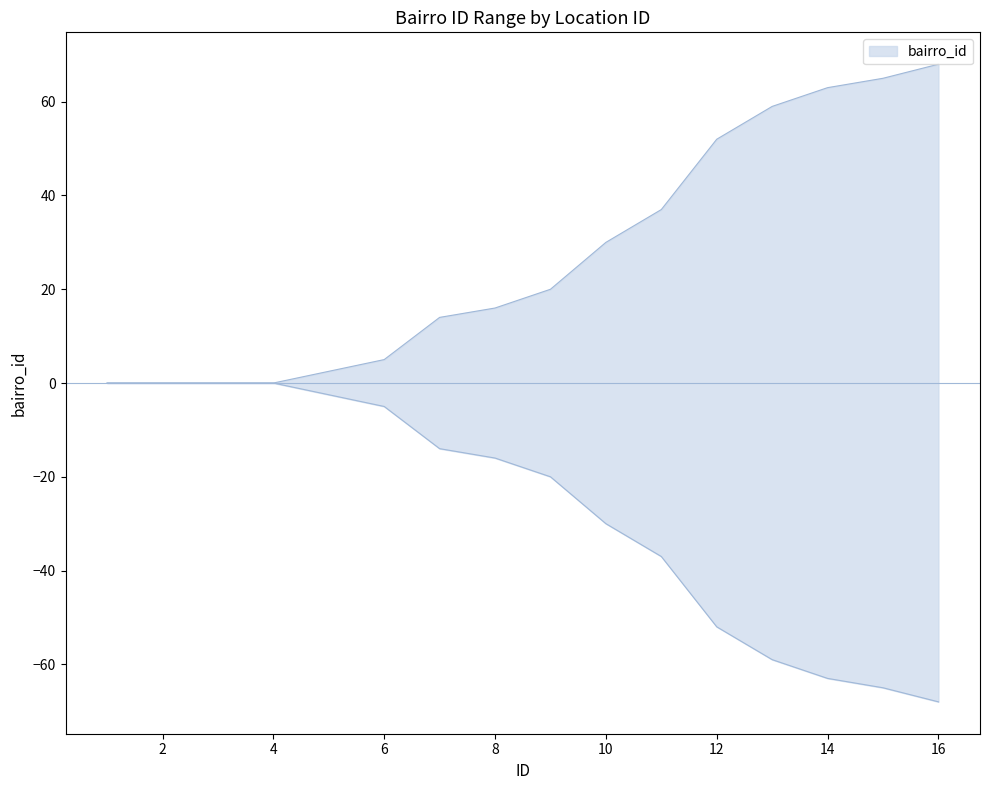

What value does the bairro_id_lower series have at 11, to the nearest 10?

-40